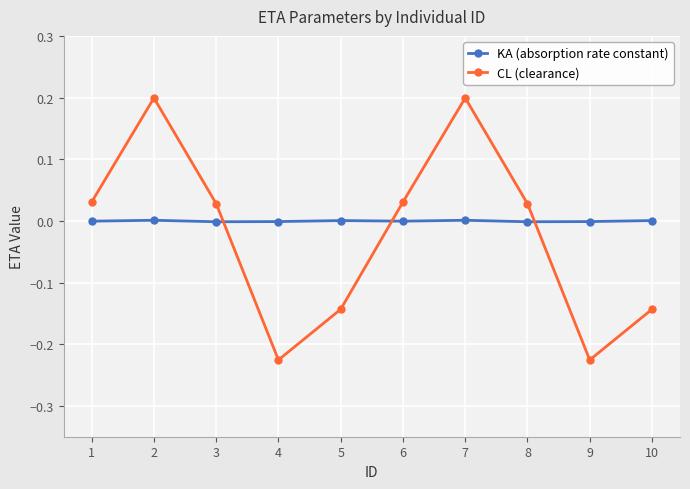

The KA (absorption rate constant) series shows -0.0 at 3. True or false?

True